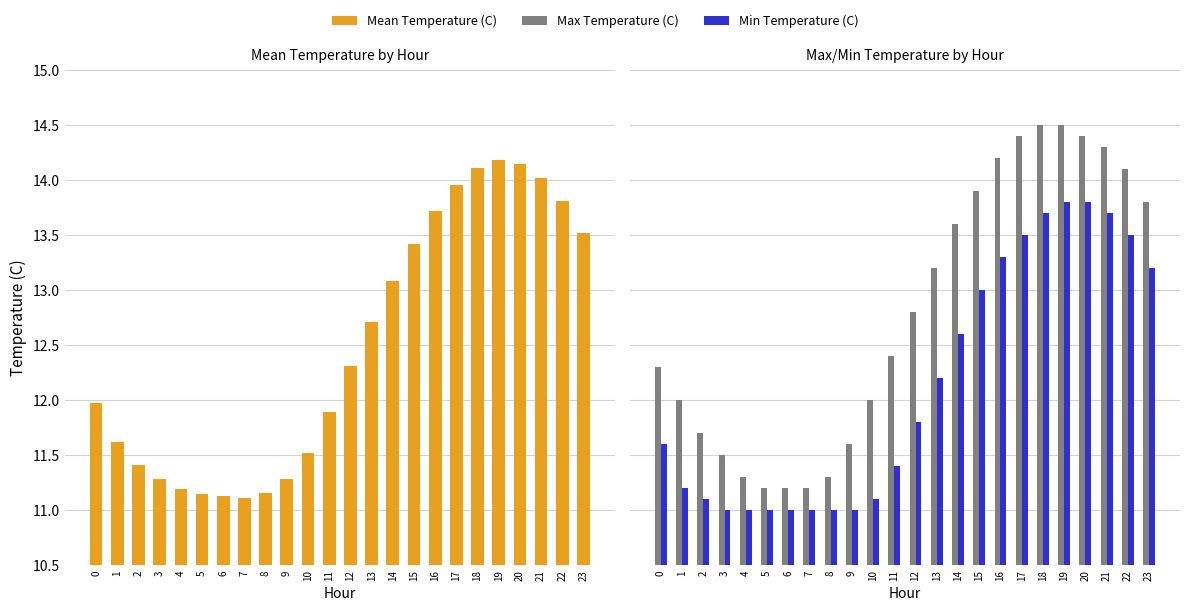

Which series has the largest range (max minus min)?

Max Temperature (C)